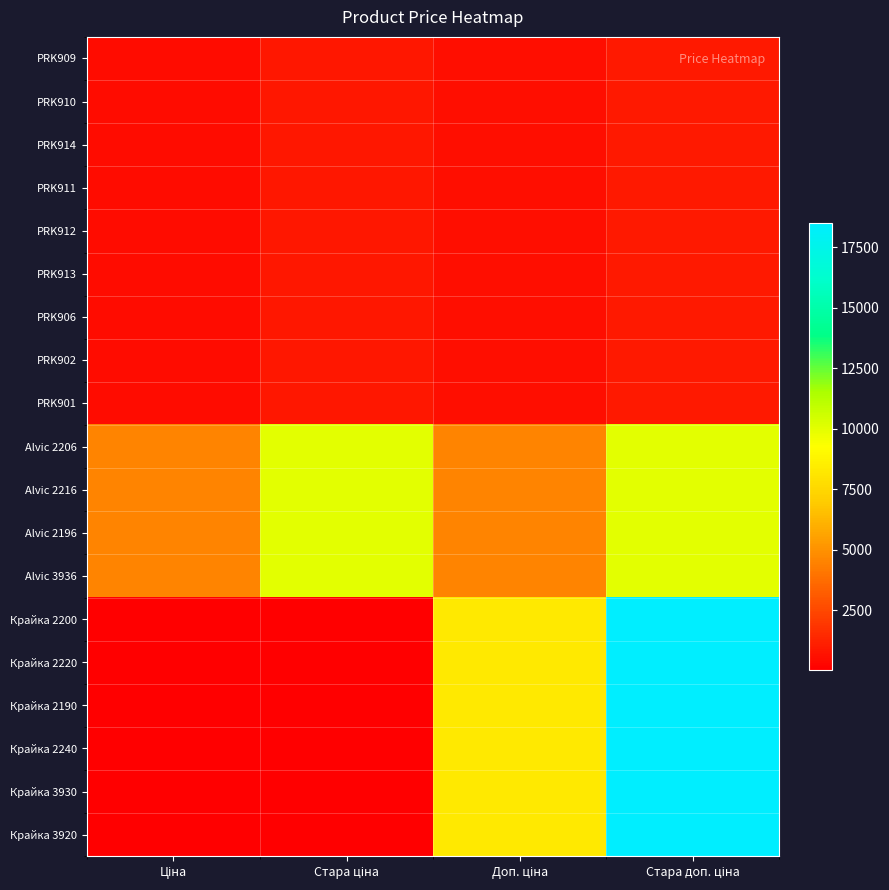

The Крайка 3920 series shows 37.0 at Ціна. True or false?

True